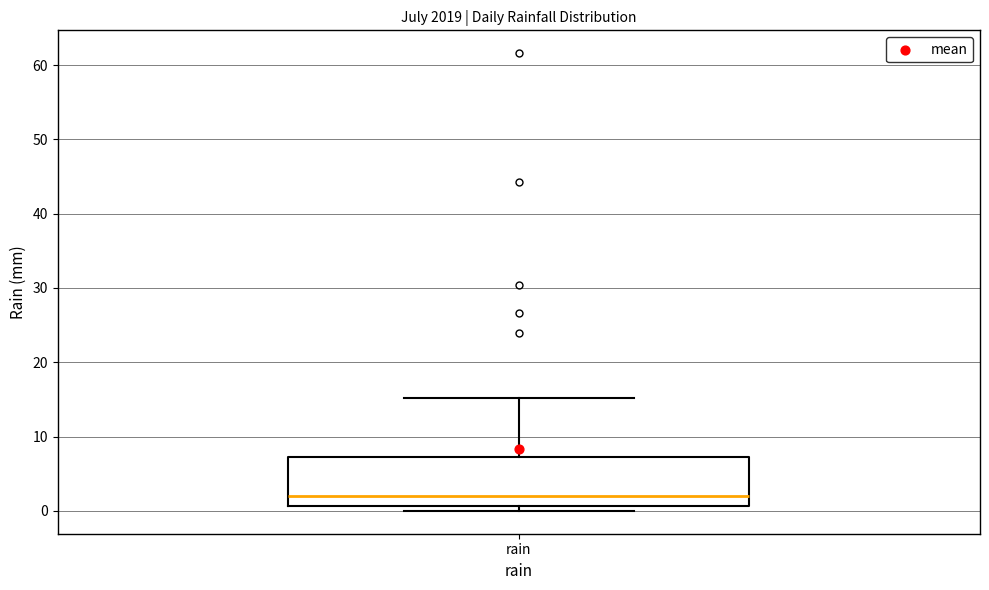

Transcribe this box plot: give where the median line is, the range the box spans, and where the two whiskers end, as read against the y-axis. The values are not printed on the chart, so give them approximately, as read against the axis.

median 2, box 1 to 7, whiskers 0 to 15